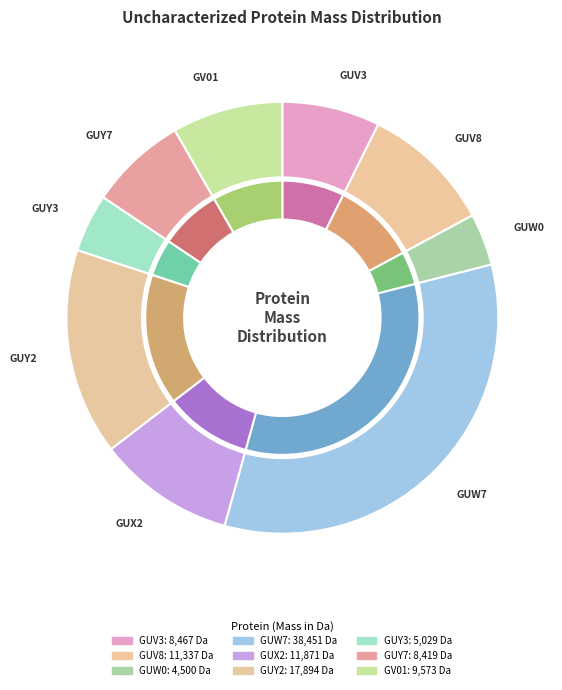

What percentage is the tr|A0A1J0GUW0 slice, to the nearest percent?

4%